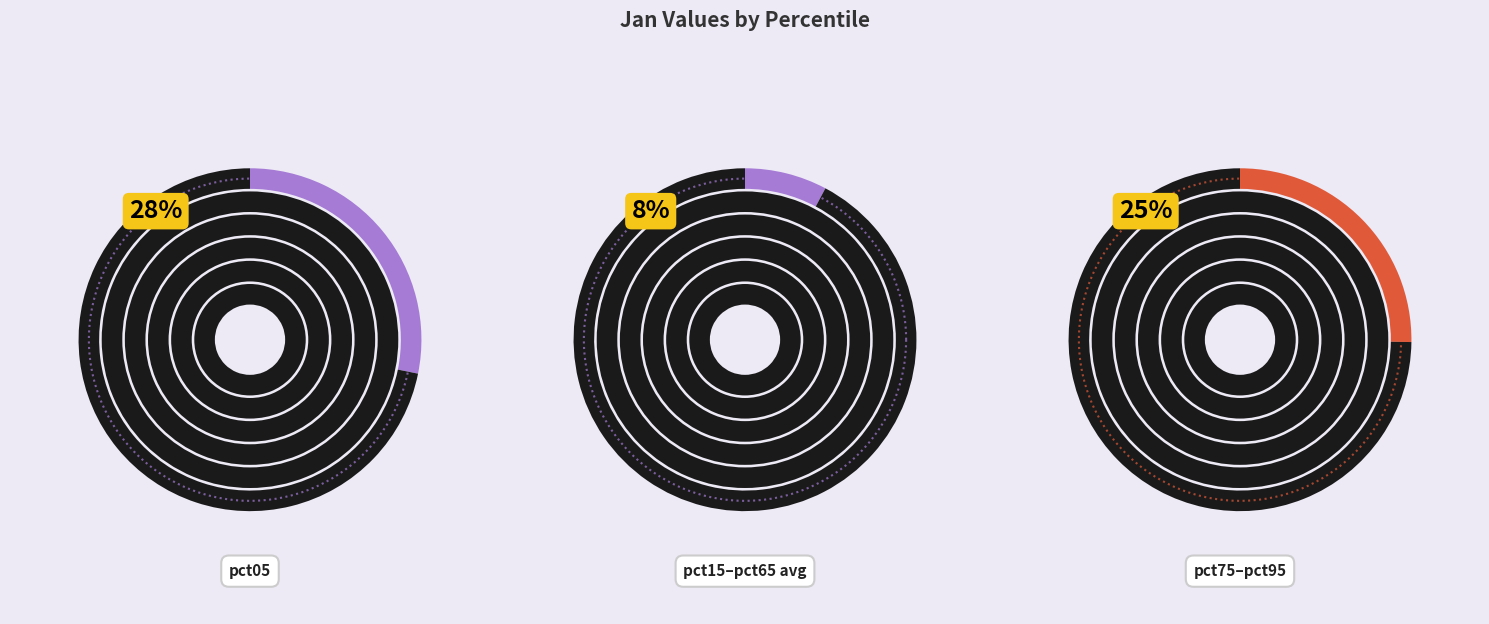

To the nearest percent, what is the difference between the largest and smallest slice percentages?

21%